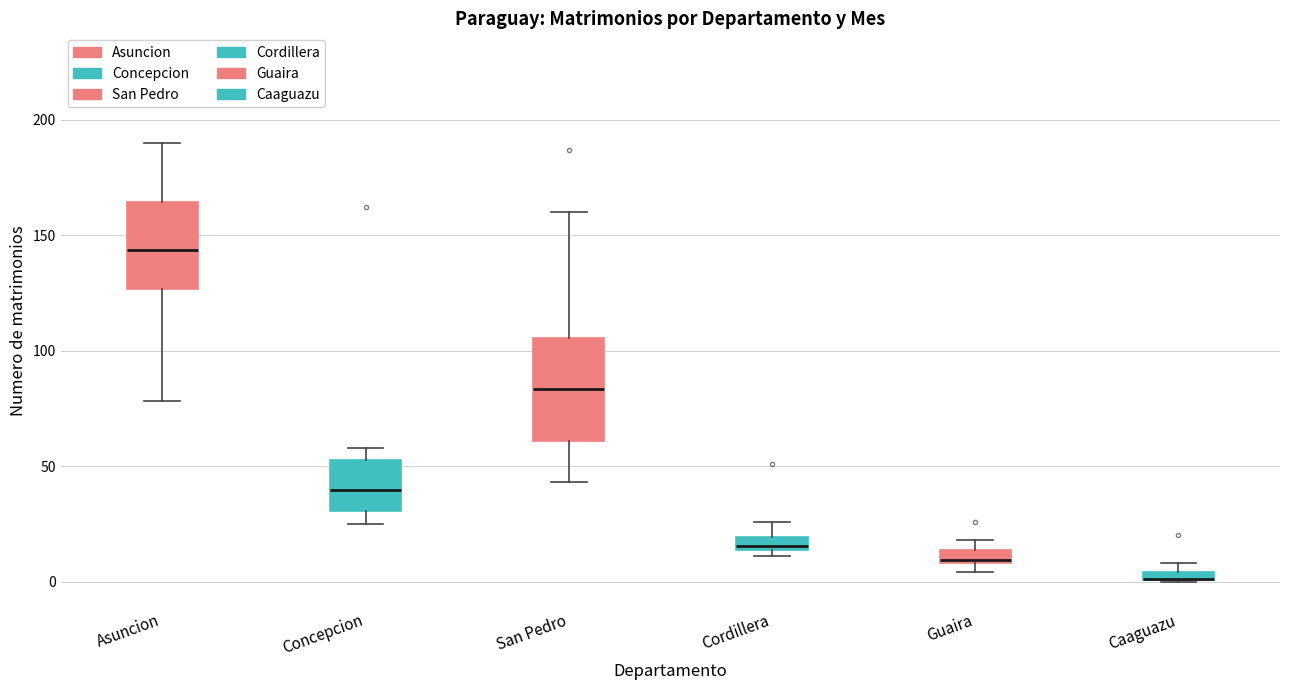

Which box is the tallest, from its lower edge to its upper edge?

San Pedro